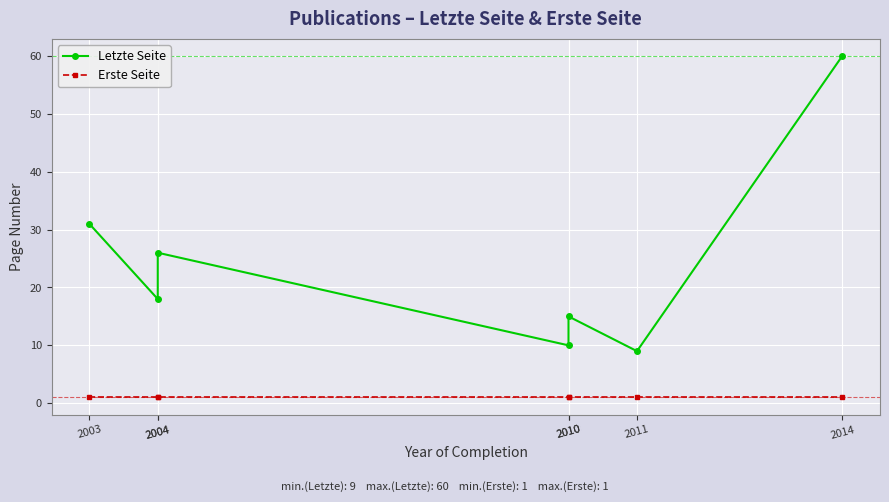

What is the difference between the Letzte Seite values at 2010 and 2010?

5